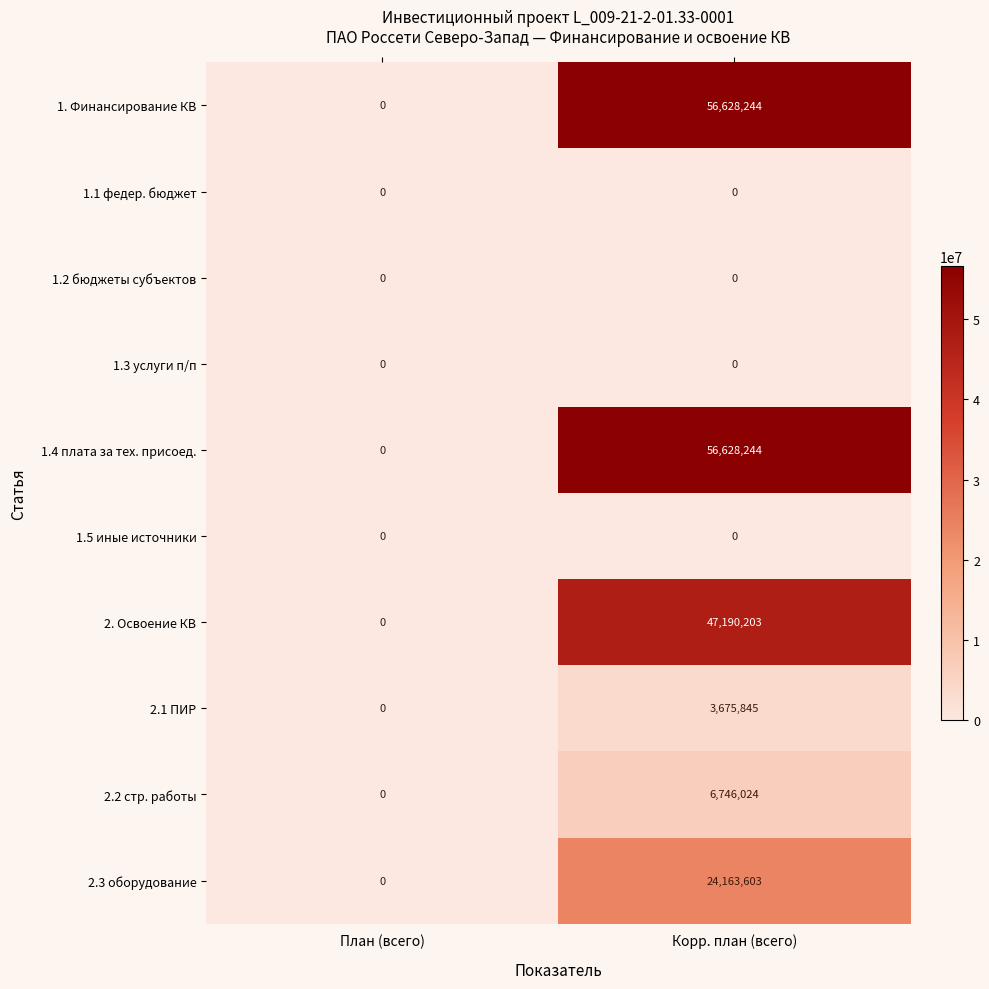

What is the spread (max minus min) of values at Корр. план (всего)?

56628244